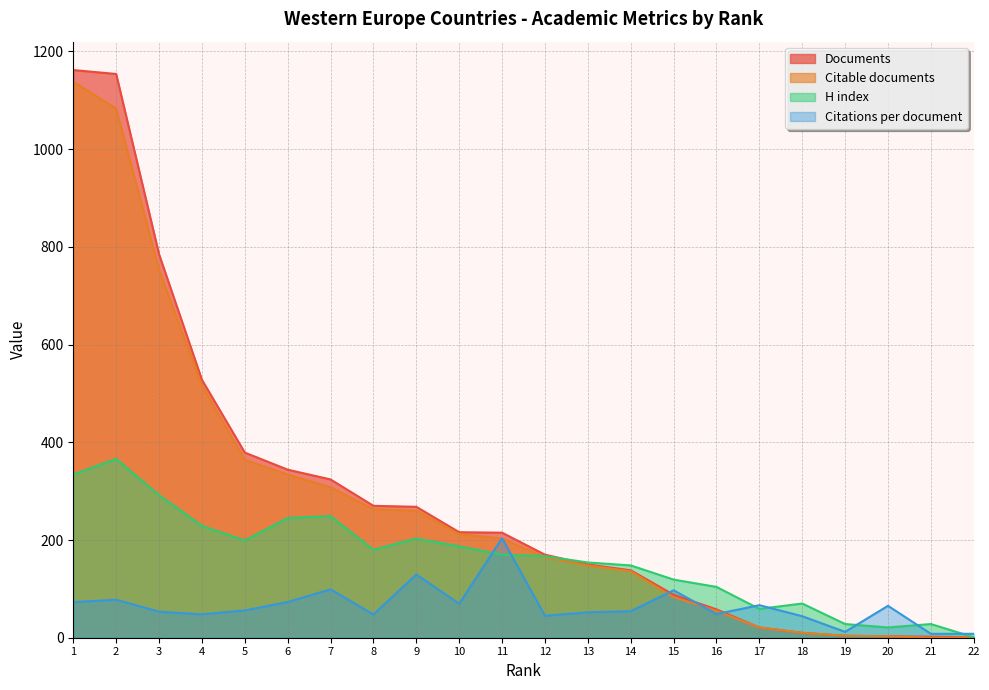

After their last crossing, which series has the higher values: Citations per document or H index?

Citations per document